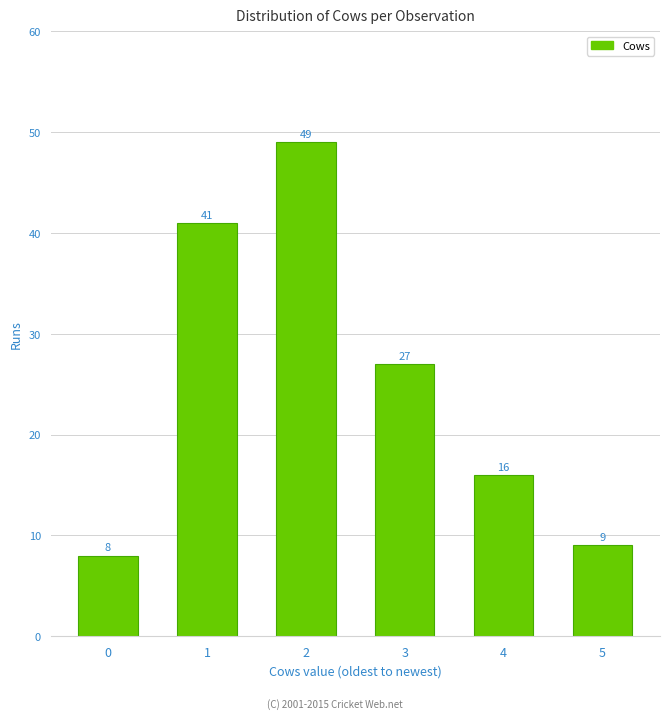

Reading left to right, transcribe all the data shown in this chart.

0=8	1=41	2=49	3=27	4=16	5=9